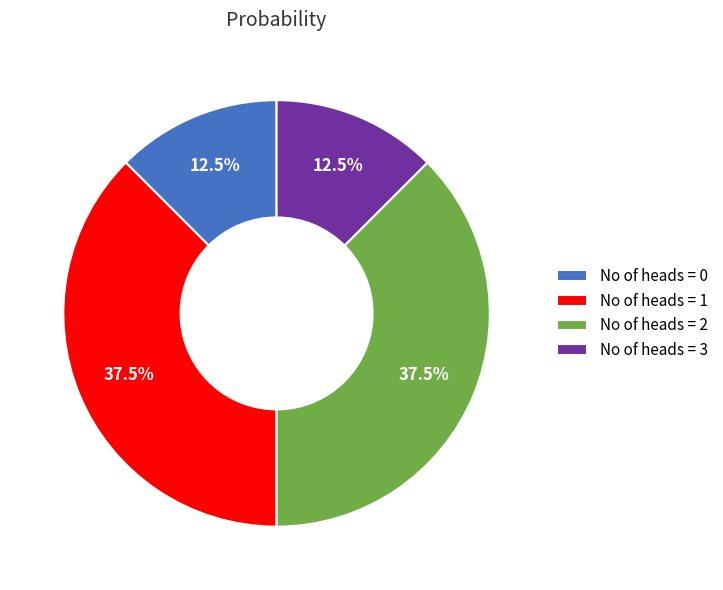

Is there any slice that represents more than half of the pie?

No